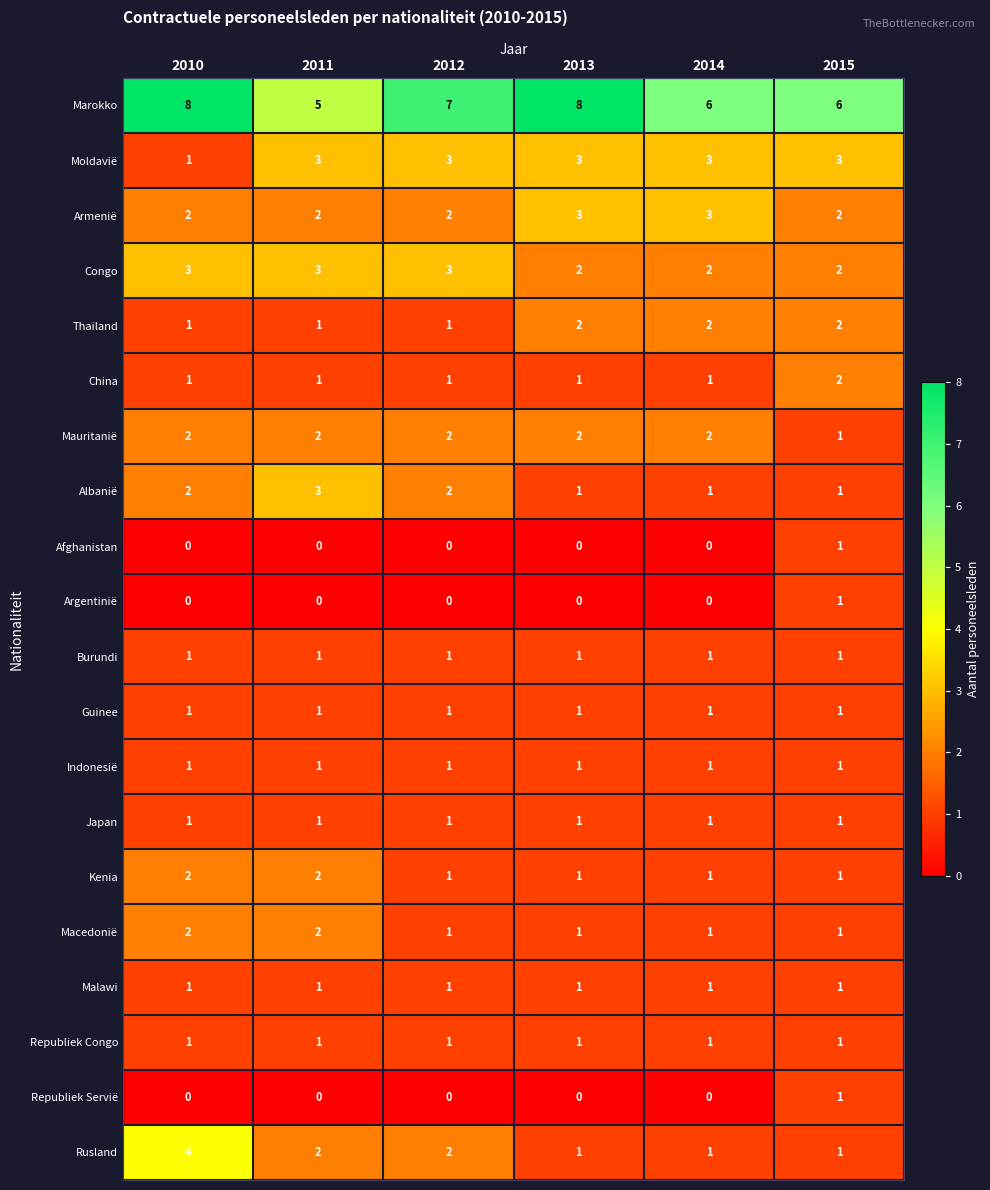

What is the spread (max minus min) of values at 2012?

7